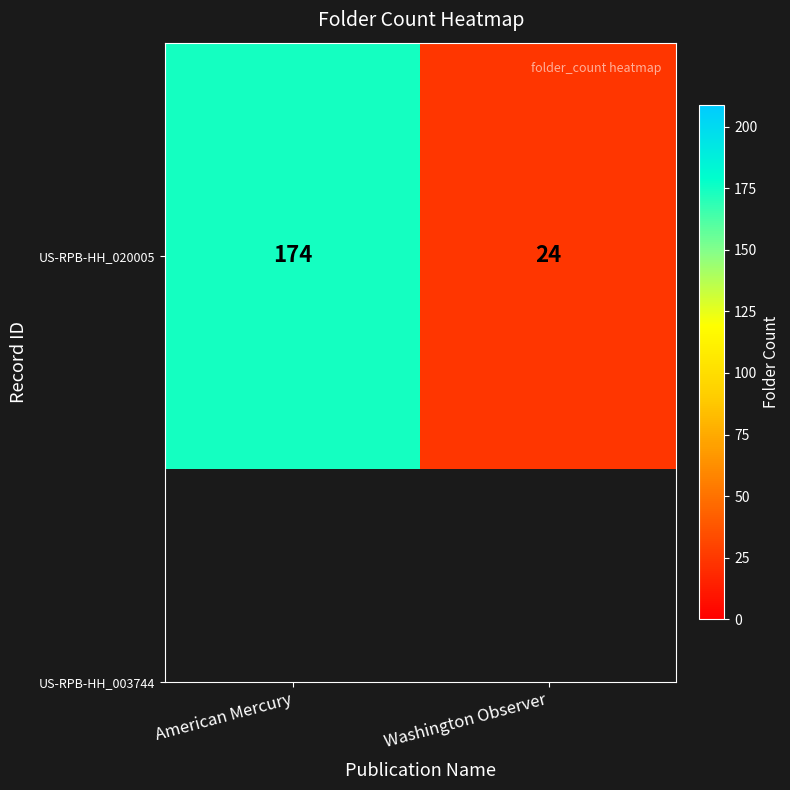

What is the sum of the values at American Mercury and Washington Observer?

198